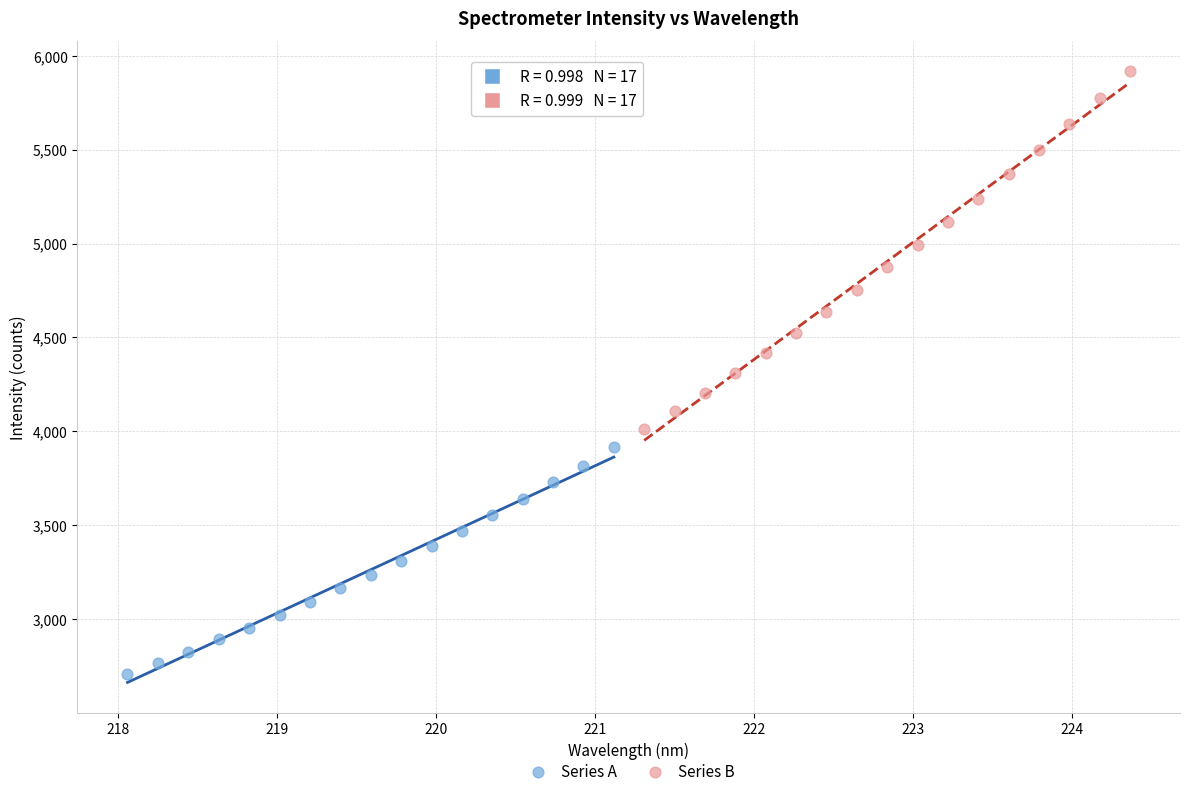

Which series contains the highest Y value?

Series B